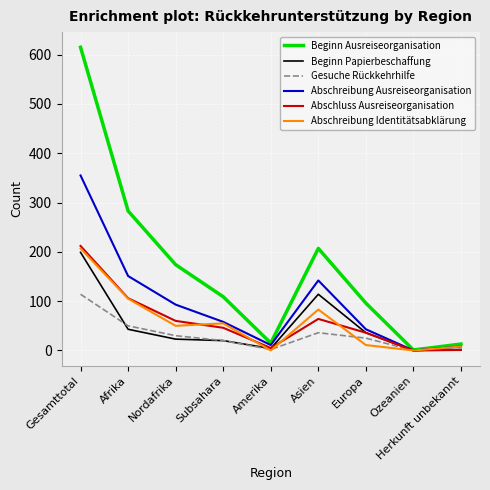

How many series are shown in this chart?

6